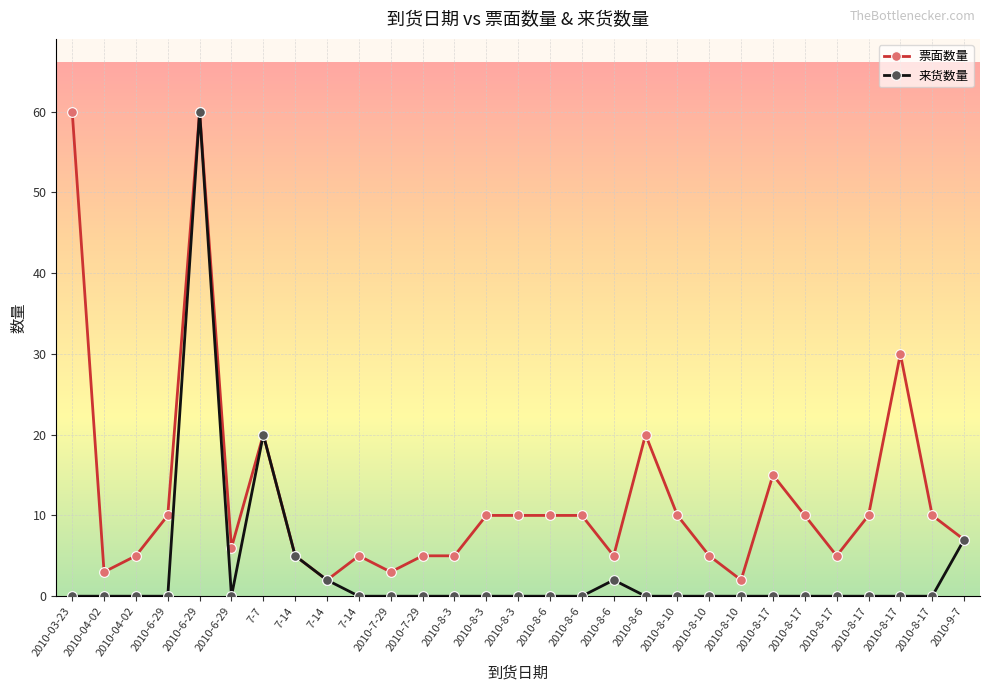

Does the chart display data point markers on the line(s)?

Yes